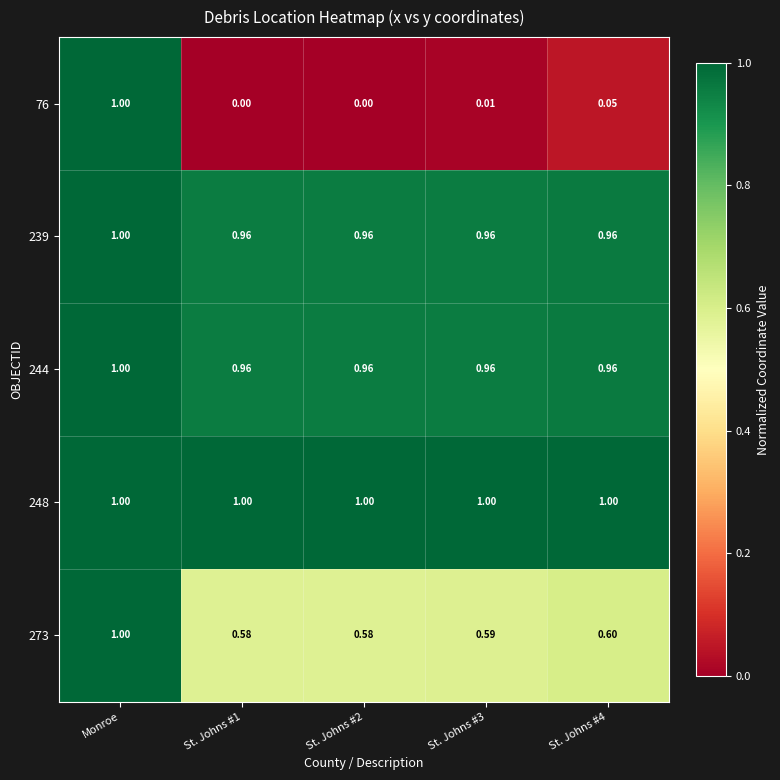

Is the value of 248 at Monroe greater than the value of 76 at St. Johns #2?

Yes